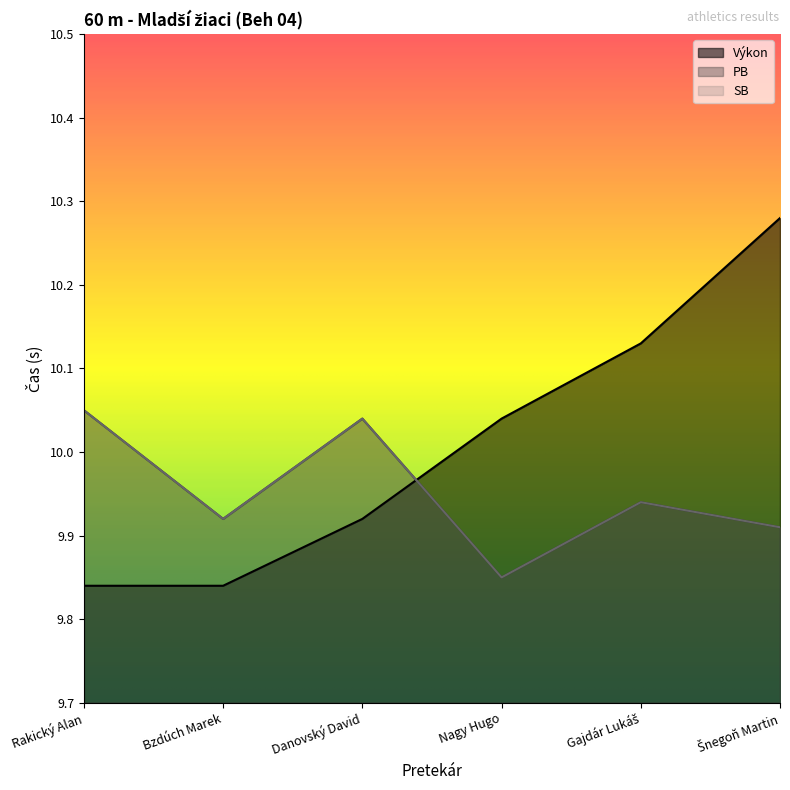

Between which two adjacent categories do Výkon and SB first intersect?

Danovský David and Nagy Hugo